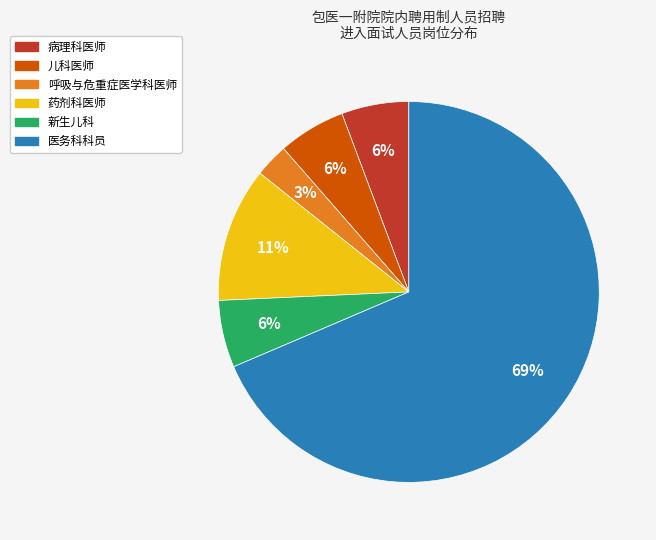

Combined, do 病理科医师 and 药剂科医师 account for over 50%?

No